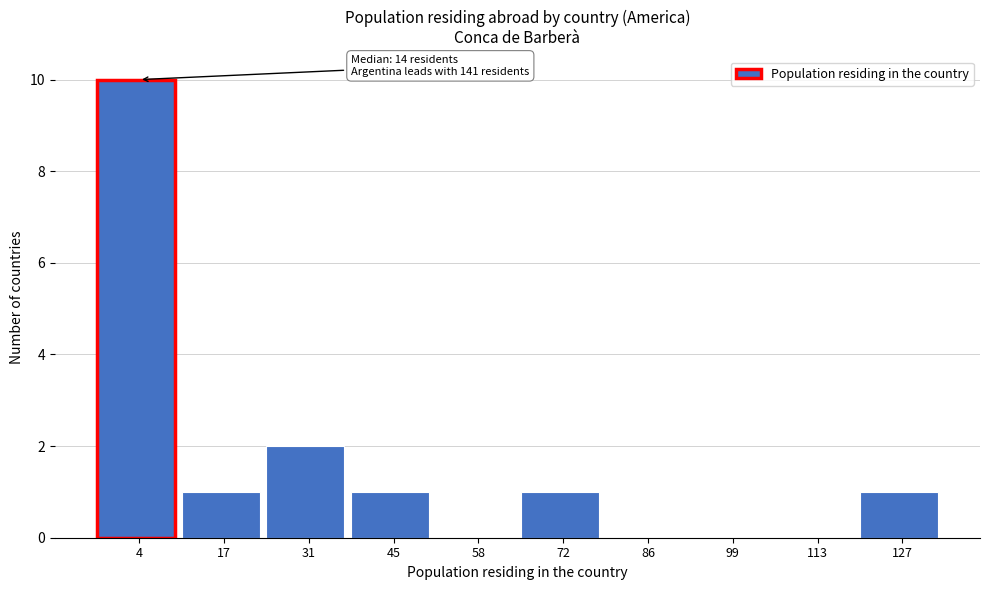

Reading left to right, what are all the values shown in this chart?

4=10	17=1	31=2	45=1	58=0	72=1	86=0	99=0	113=0	127=1